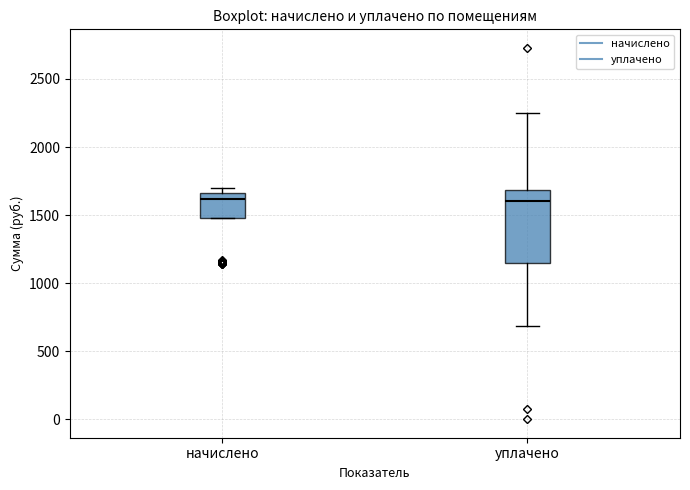

Which box is the tallest, from its lower edge to its upper edge?

уплачено